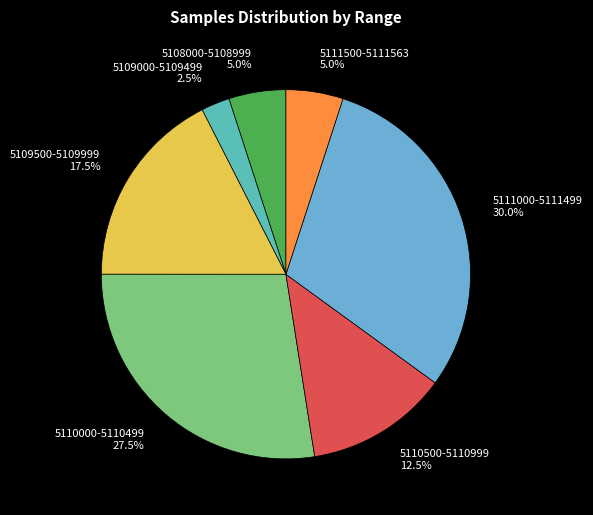

What is the largest slice in the pie chart?

5111000-5111499